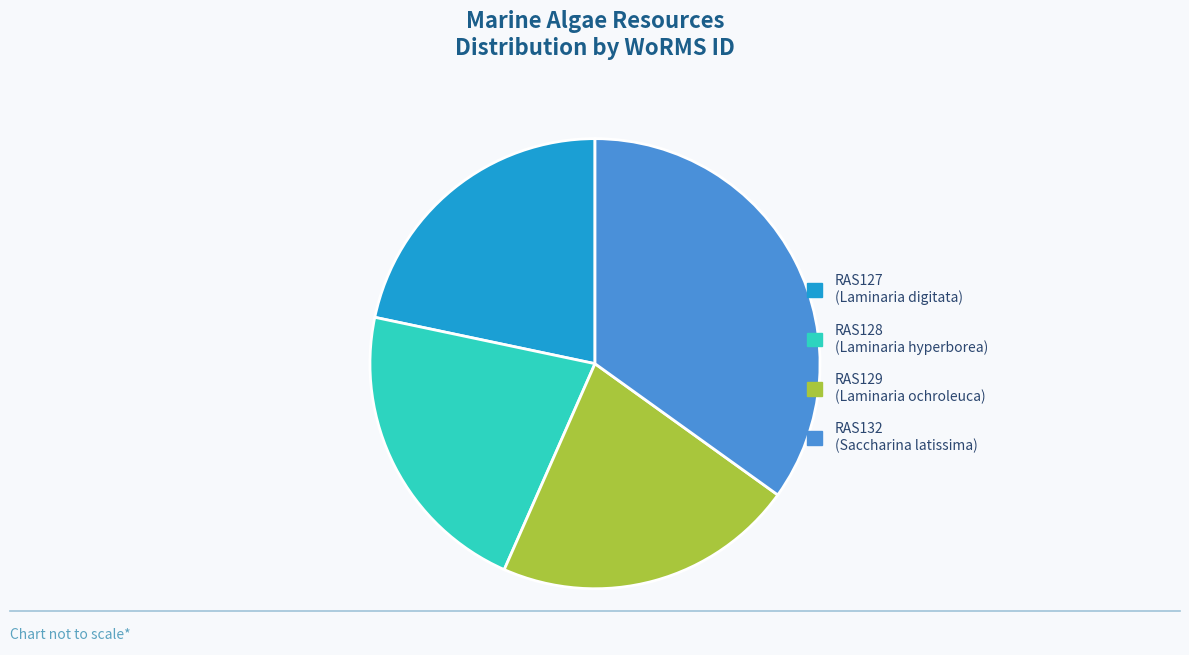

Do RAS127 and RAS132 together represent more than half of the pie?

Yes